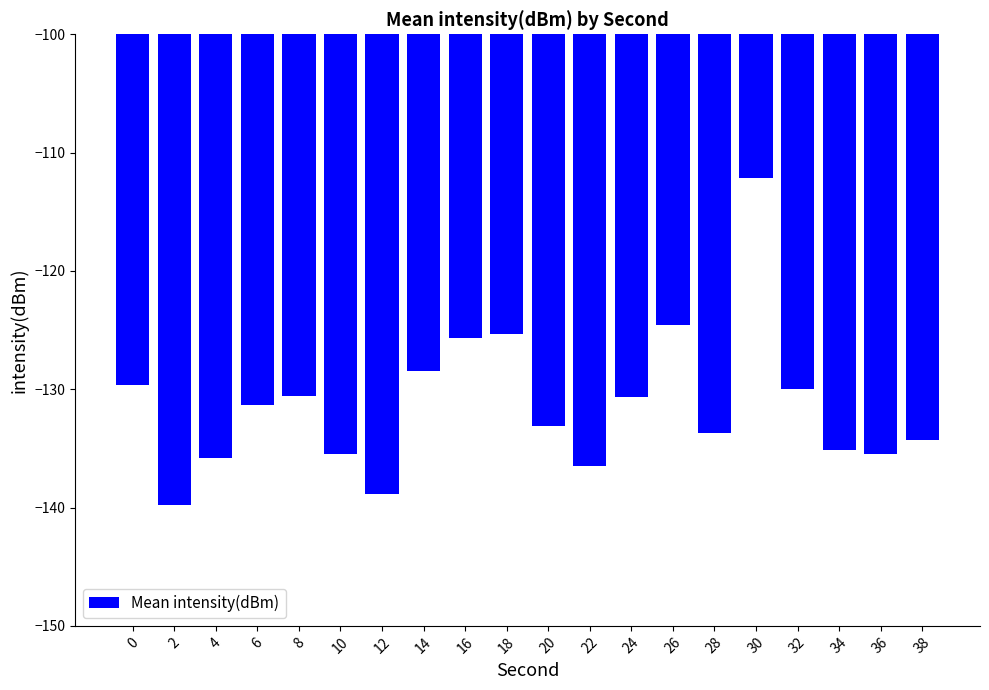

What is the greatest value displayed?

-112.2